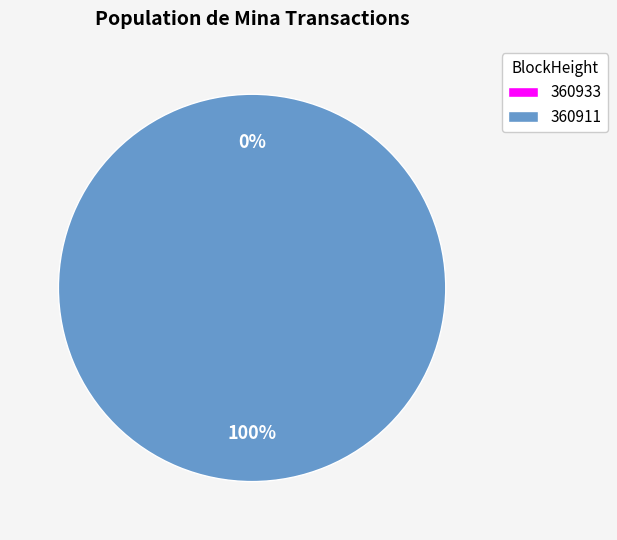

Does 360933 account for over 50% of the chart?

No